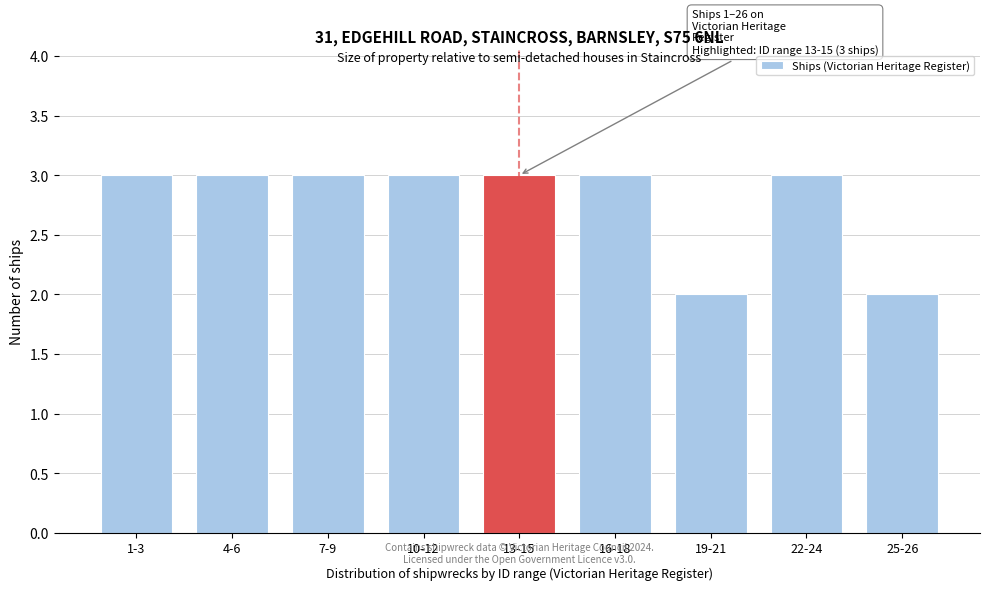

Reading left to right, list all the values displayed in this chart.

1-3=3	4-6=3	7-9=3	10-12=3	13-15=3	16-18=3	19-21=2	22-24=3	25-26=2